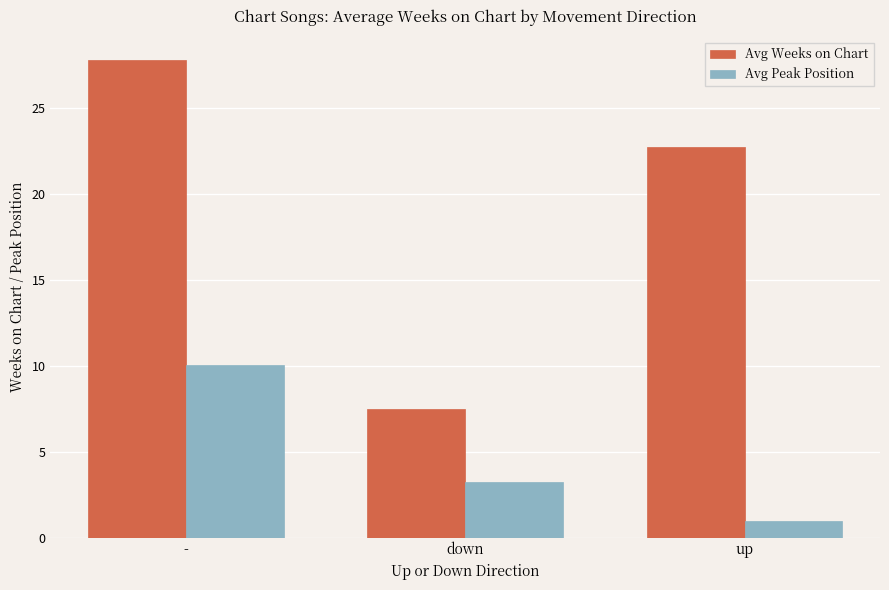

At which label is Avg Weeks on Chart closest to 17?

up